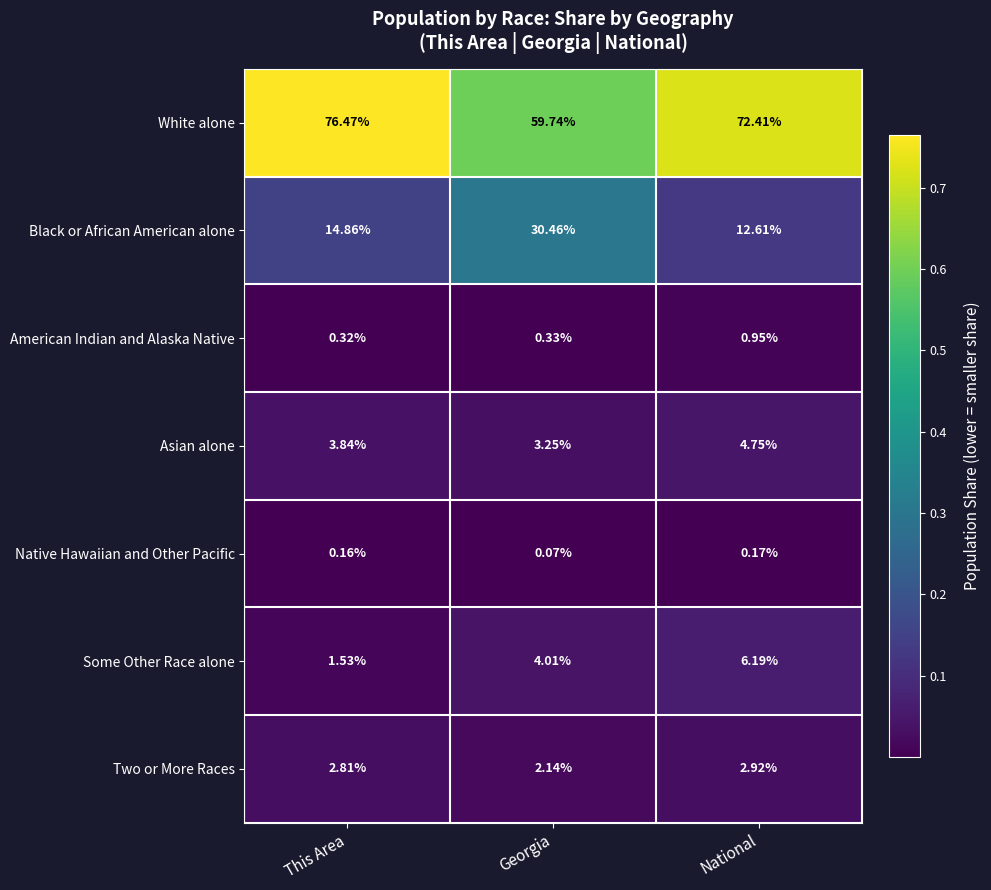

Where is American Indian and Alaska Native nearest to the value 0?

This Area